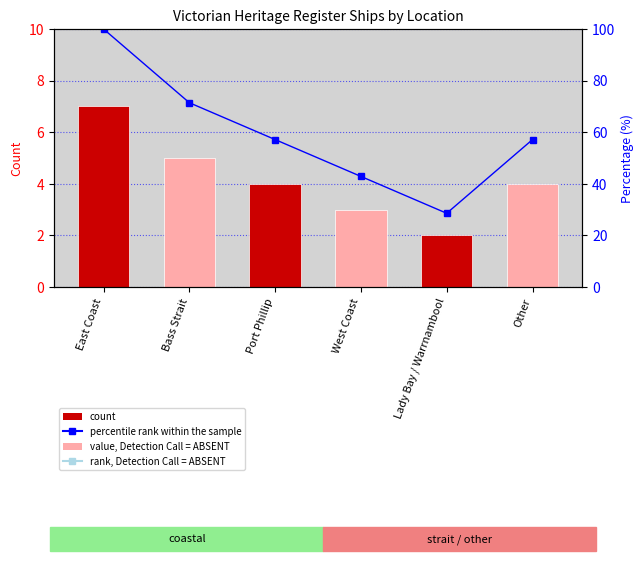

What is the difference between the maximum and minimum values in the percentile rank within the sample series?

71.4